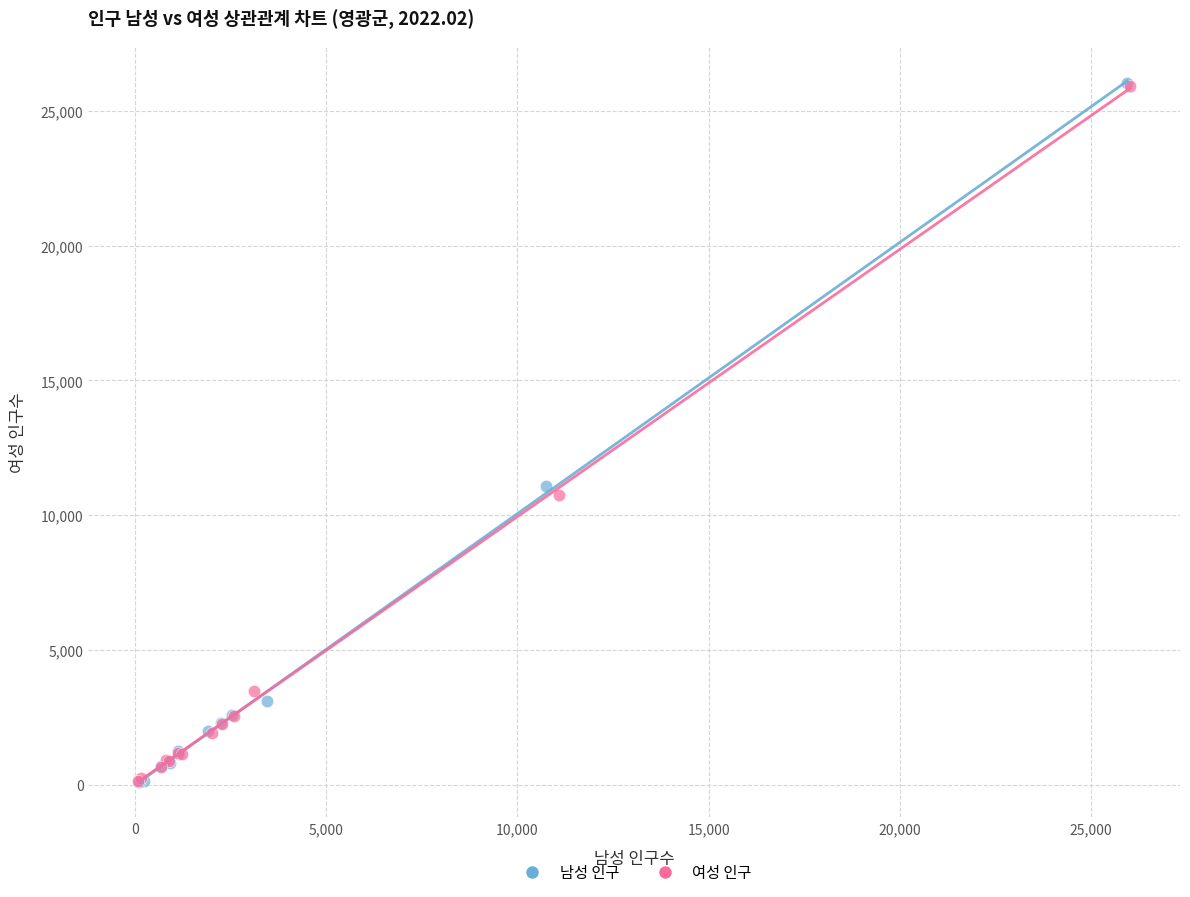

Which series has the largest Y range (max minus min)?

남성 인구